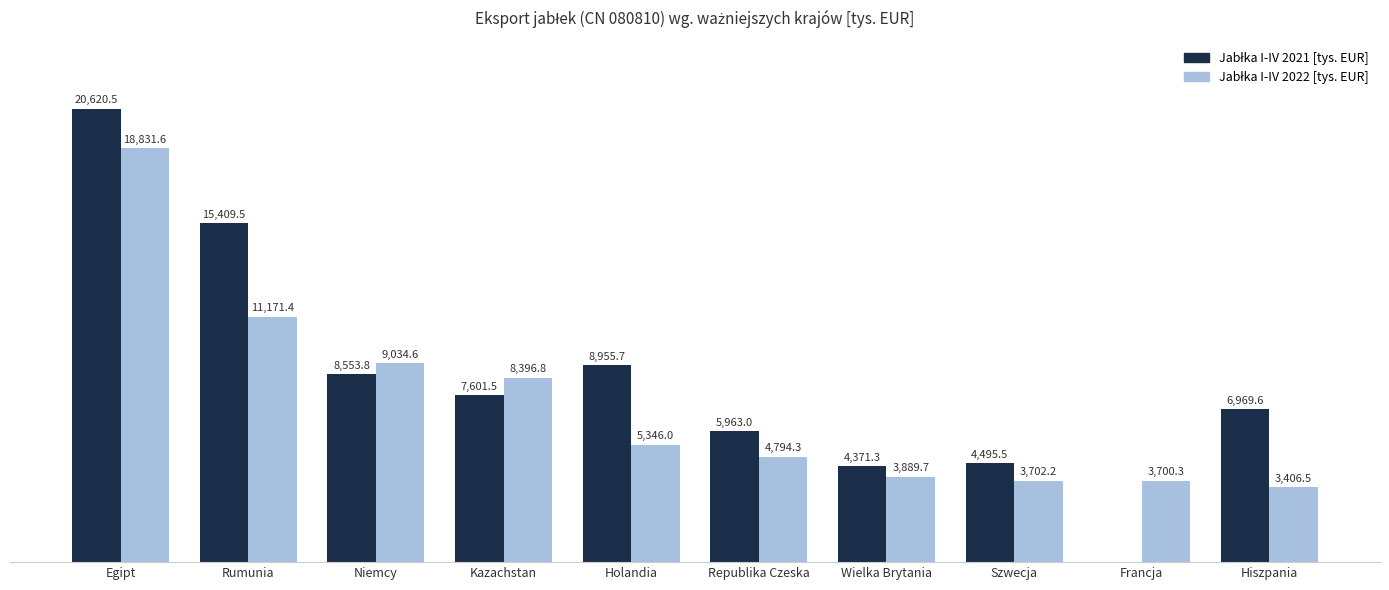

At which category is the sum across all series the highest?

Egipt